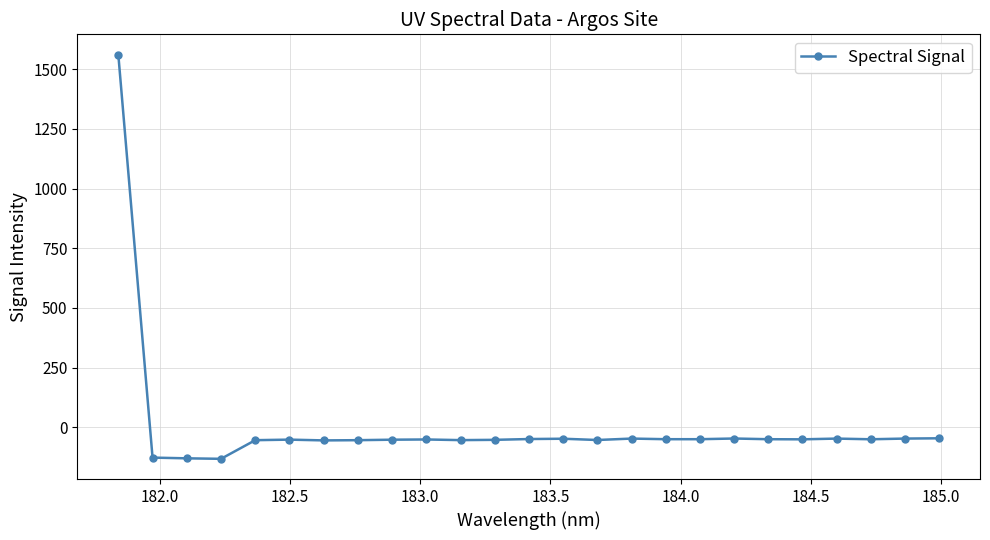

What is the difference between the maximum and minimum values?

1692.4